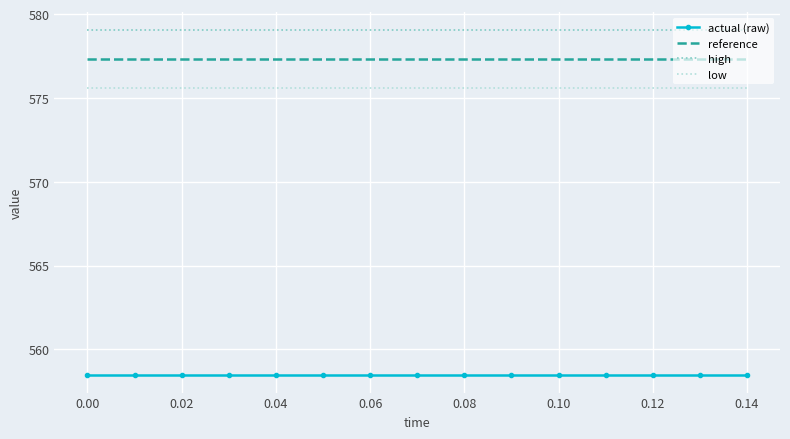

Rank the series by their maximum value, from lowest to highest.

actual (raw), low, reference, high